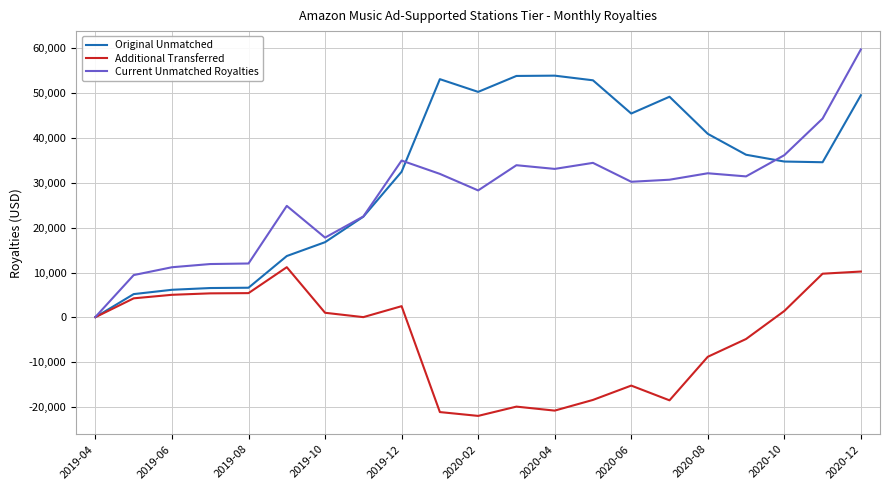

In Additional Transferred, how many points are lower than both neighbors (excluding endpoints)?

4